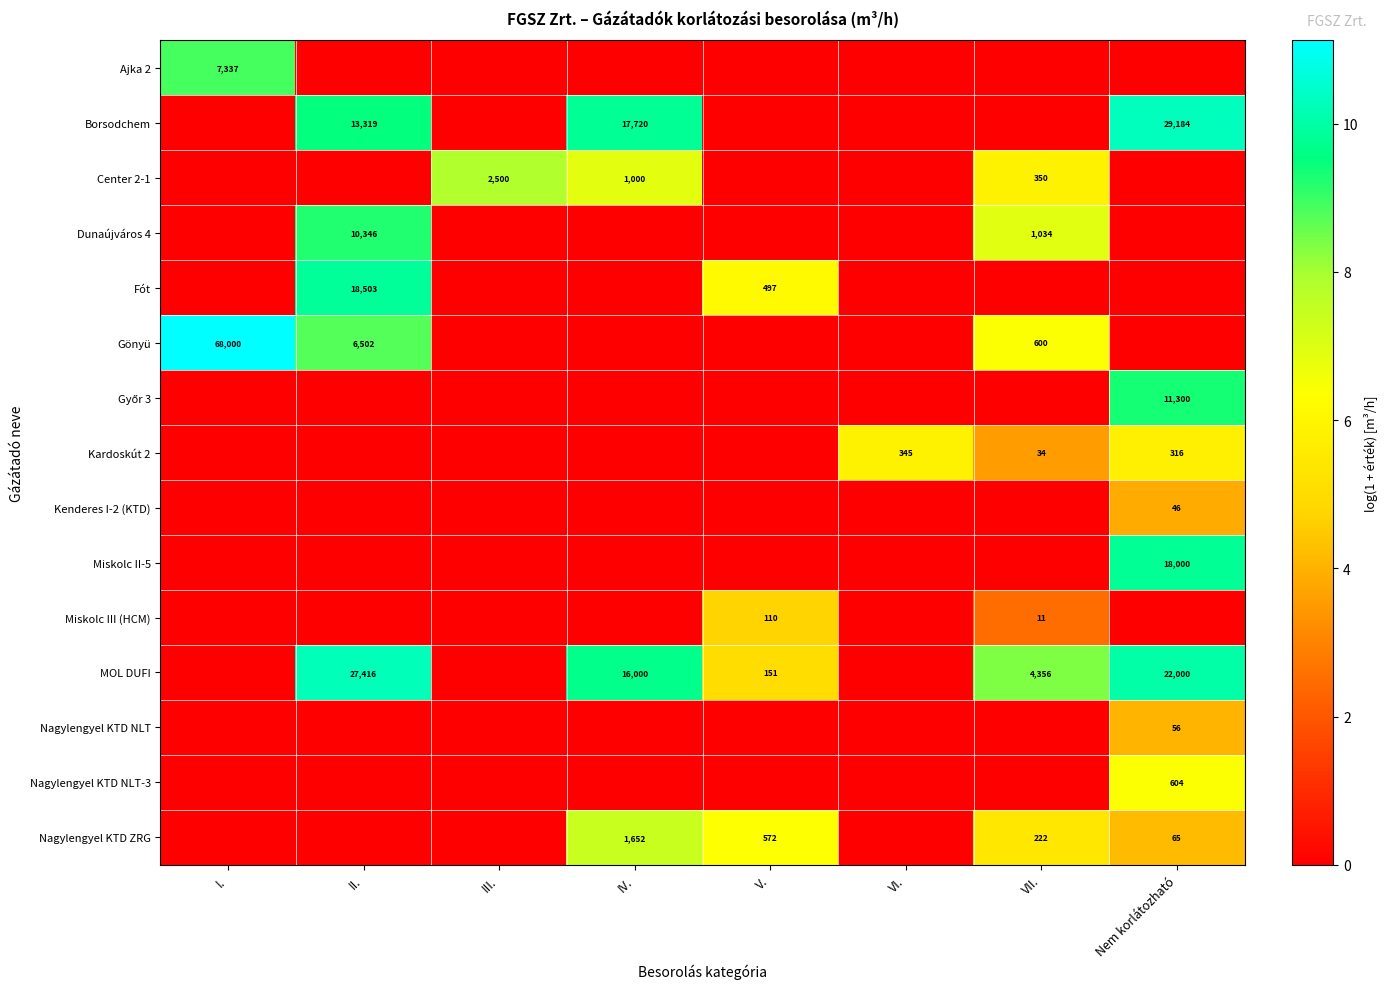

The MOL DUFI series shows 4617 at IV.. True or false?

False